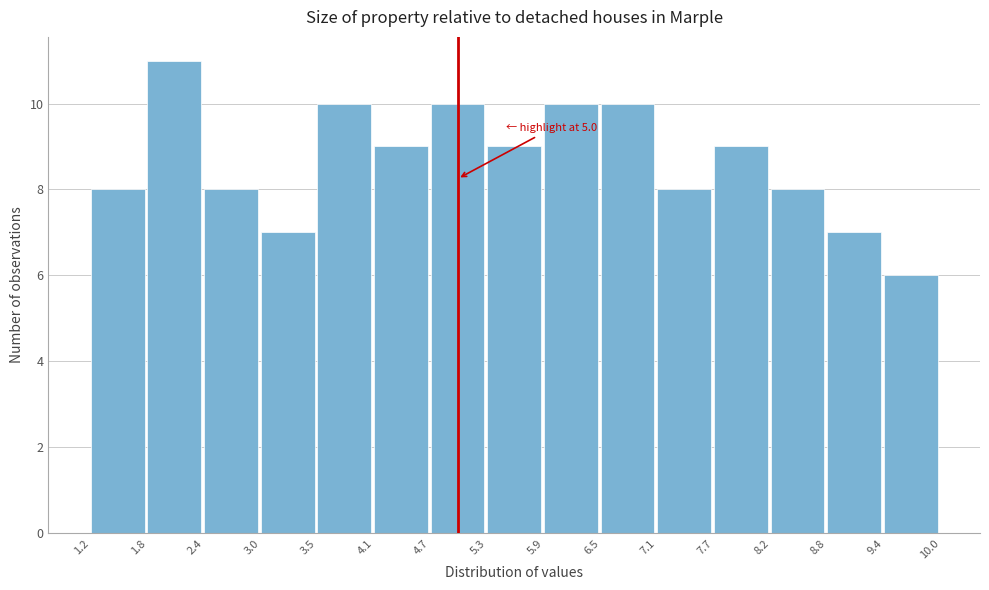

Over which range of the x-axis is the bar tallest?

1.8 to 2.4